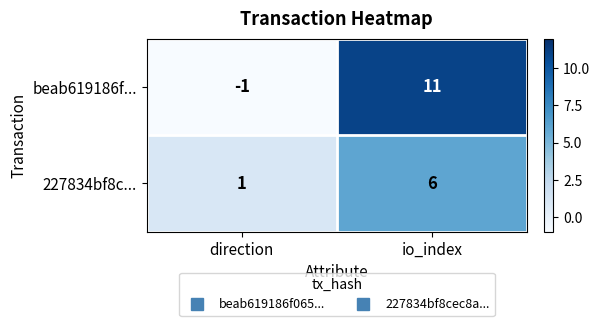

Which series has the largest range (max minus min)?

beab619186f...